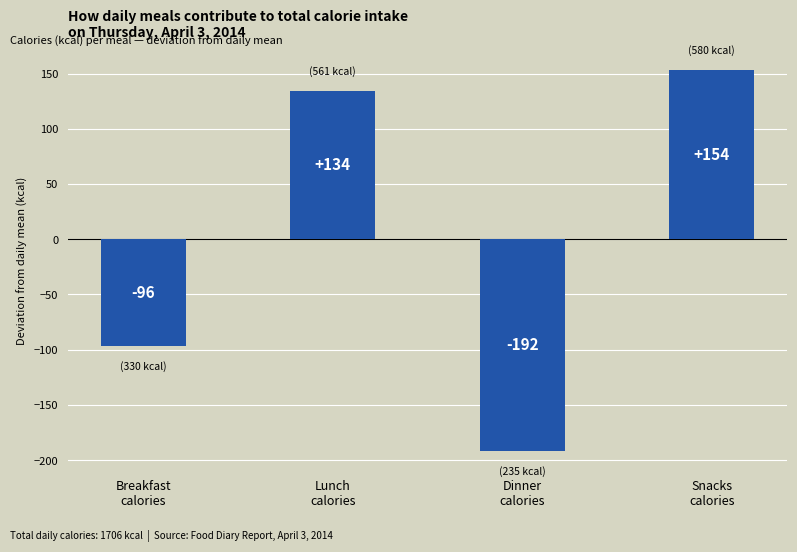

What is the label of the 1st bar from the left?

Breakfast
calories